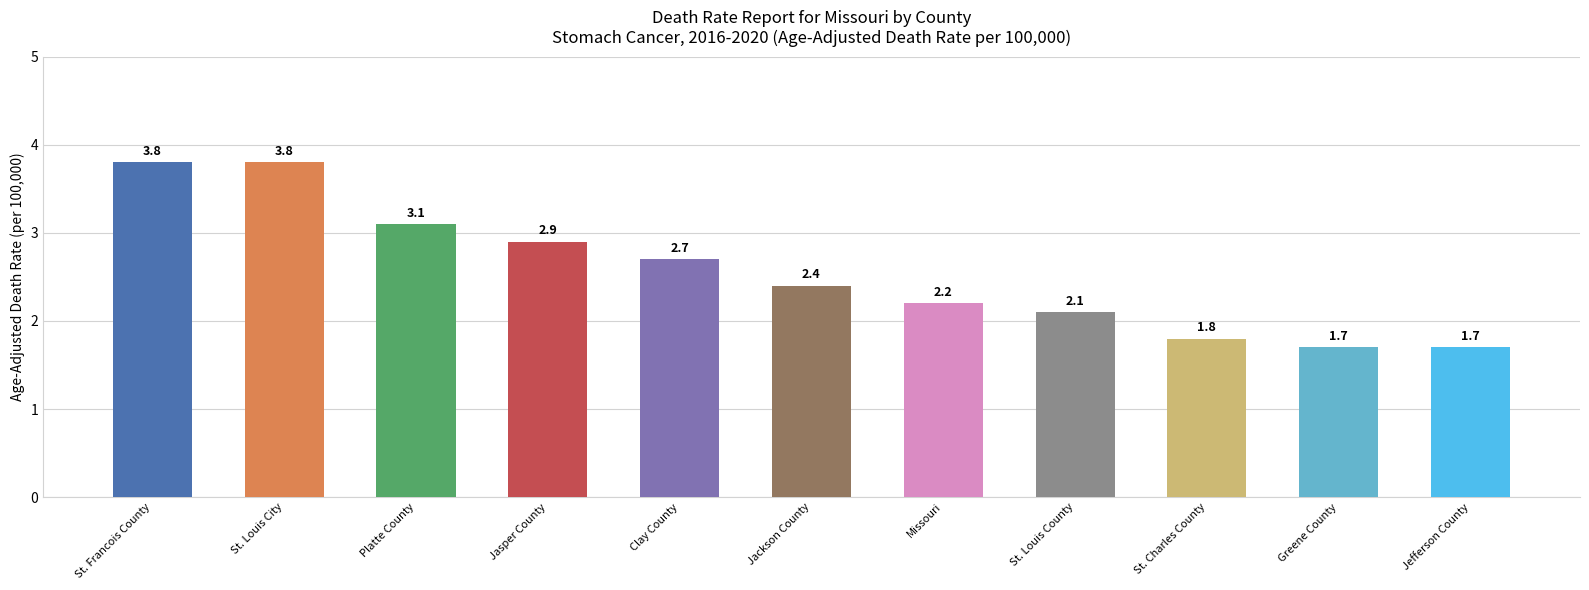

Approximately how many times larger is the value at Clay County compared to Jasper County?

0.9